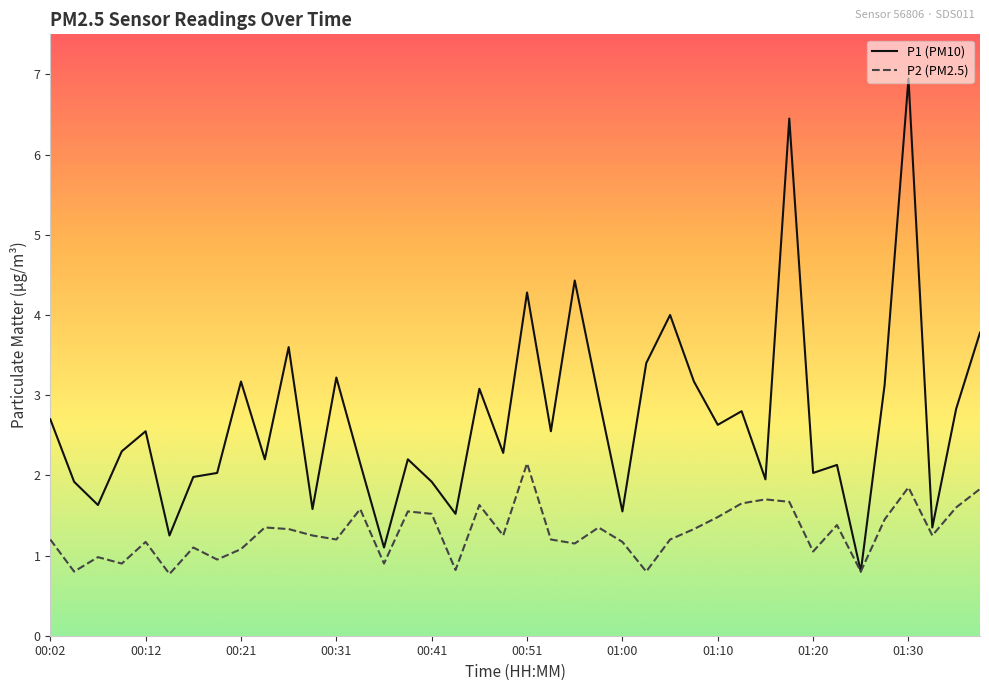

In P2 (PM2.5), how many points are lower than both neighbors (excluding endpoints)?

13